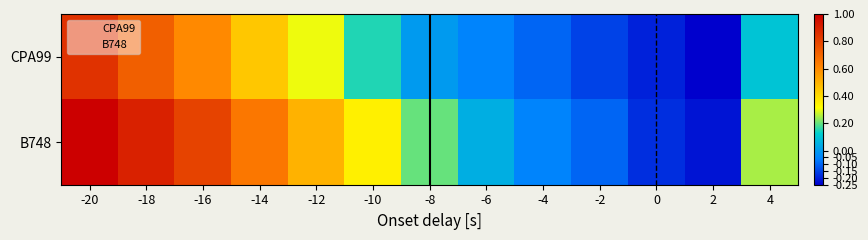

Which category has the lowest value across all series?

2